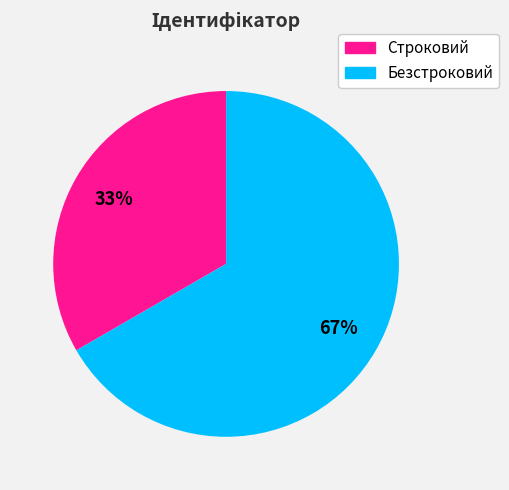

How many slices are in this pie chart?

2